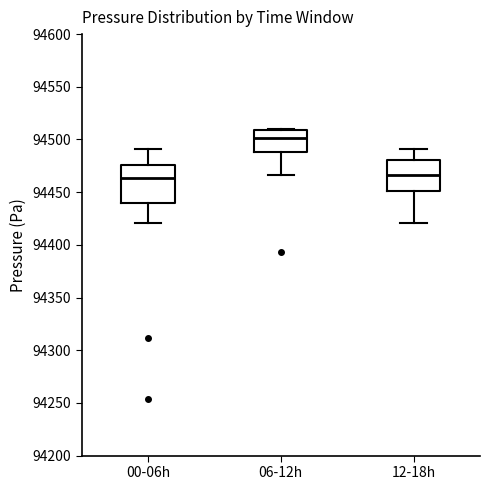

Reading left to right, transcribe this box plot: for each box, give where its median line is, the range the box spans, and where its two whiskers end, as read against the y-axis. The values are not printed on the chart, so give them approximately, as read against the axis.

00-06h: median 94465, box 94440 to 94475, whiskers 94420 to 94490
06-12h: median 94500, box 94490 to 94510, whiskers 94465 to 94510 (just above the box's upper edge)
12-18h: median 94465, box 94450 to 94480, whiskers 94420 to 94490